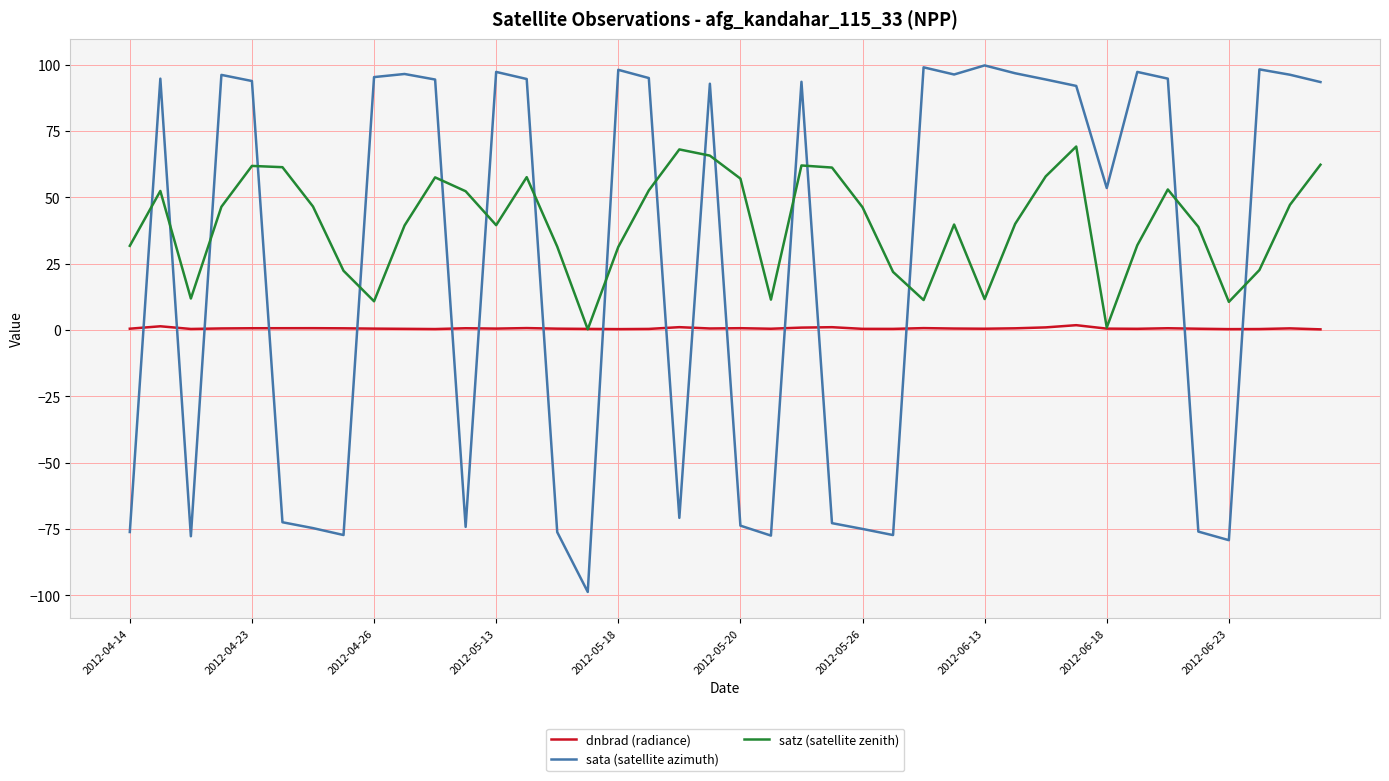

Which series has the largest range (max minus min)?

sata (satellite azimuth)